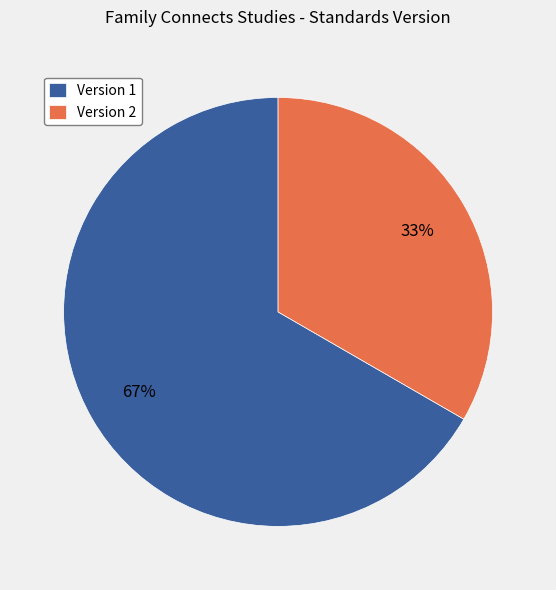

How many segments does this pie chart have?

2